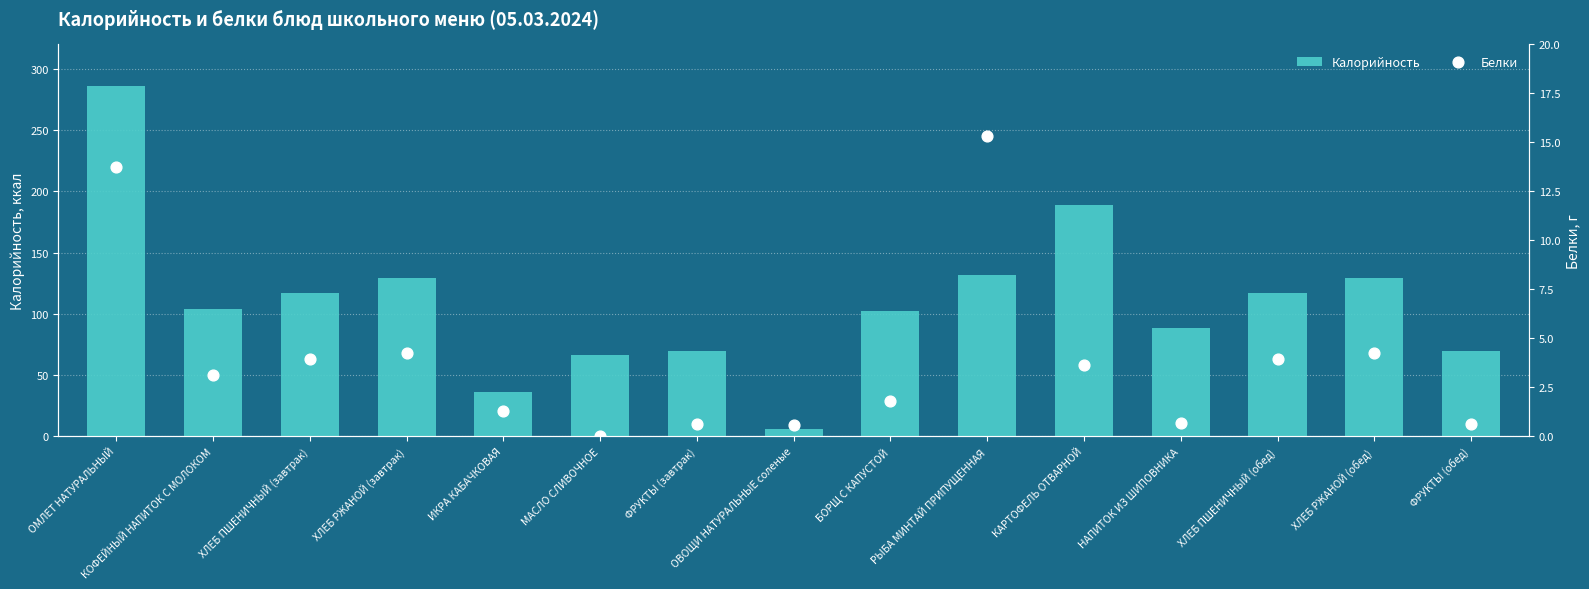

What are all the series names shown in the legend?

Калорийность, Белки